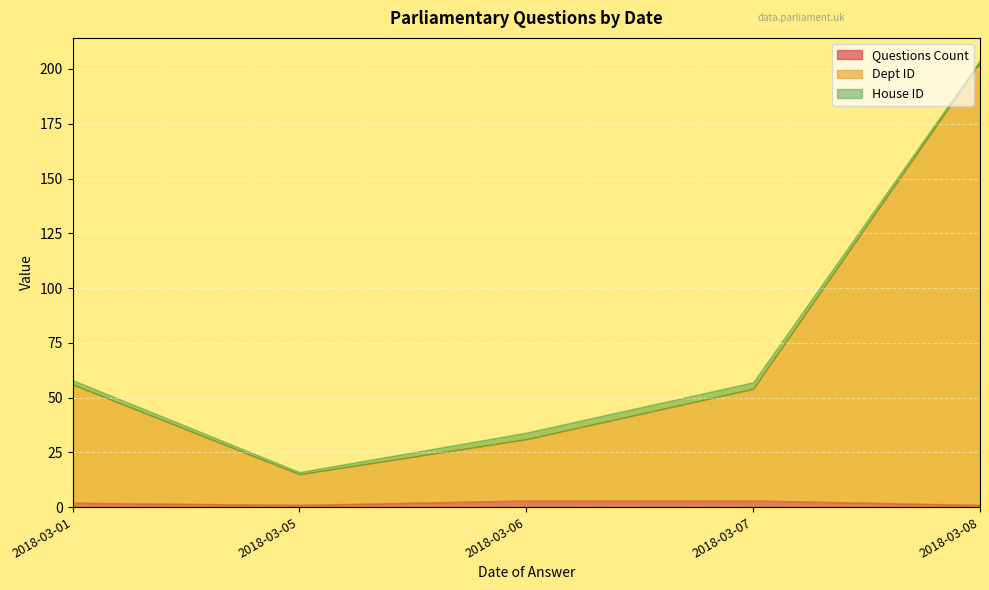

Rank the series by their maximum value, from lowest to highest.

Questions Count, House ID, Dept ID